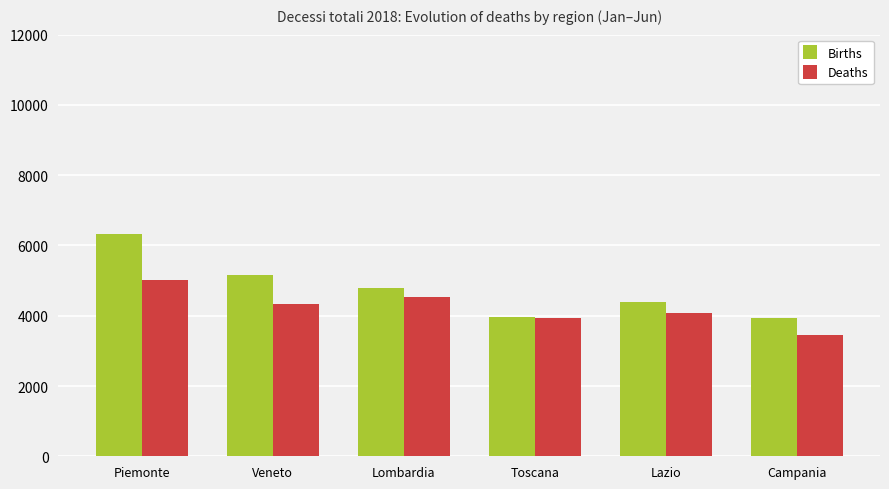

What is the approximate value of Births at Veneto?

5166